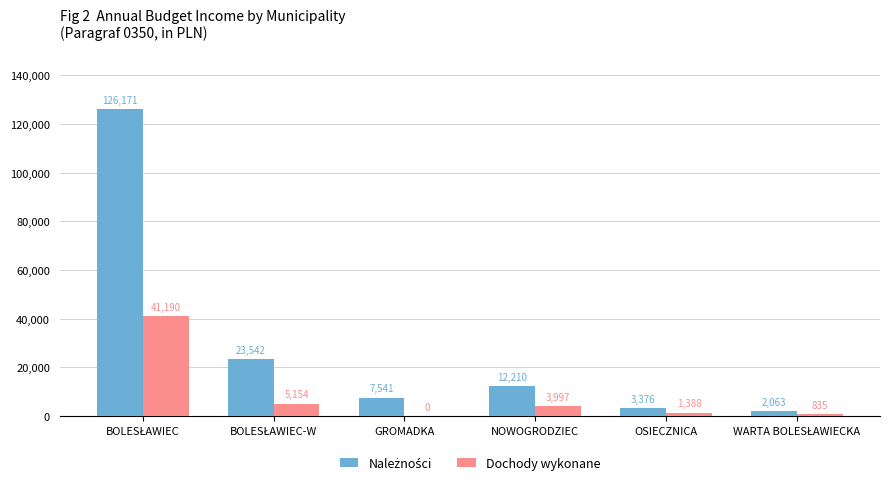

Is it true that Dochody wykonane equals 1388.2 at OSIECZNICA?

True